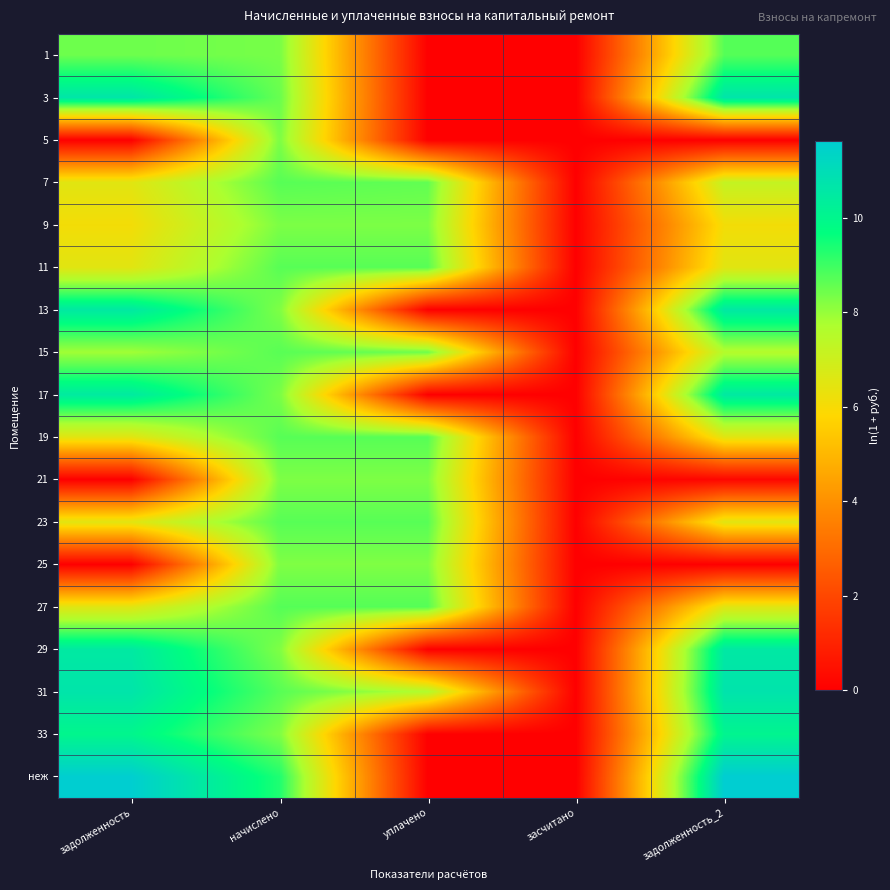

Which category has the highest value across all series?

задолженность_2